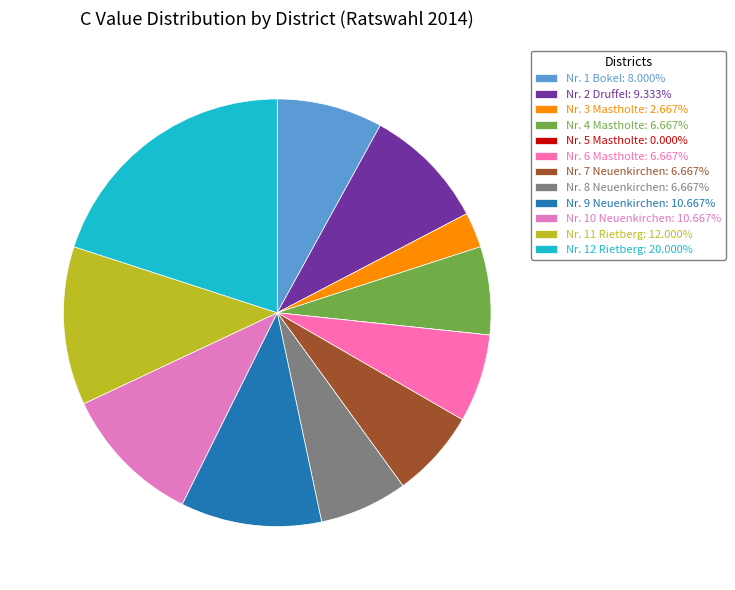

To the nearest percent, what is the difference between the Nr. 7 Neuenkirchen and Nr. 10 Neuenkirchen slice percentages?

4%